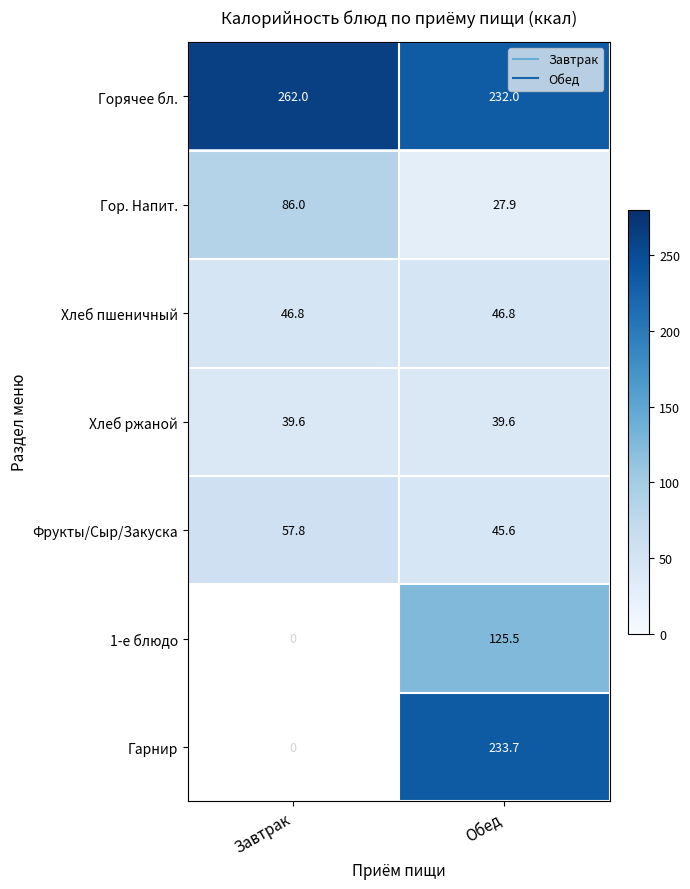

What is the sum of all Горячее бл. values?

494.0